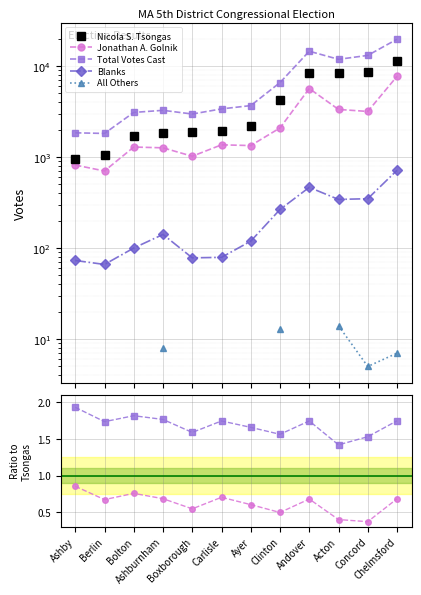

True or false: Blanks and Jonathan A. Golnik intersect in this chart.

False